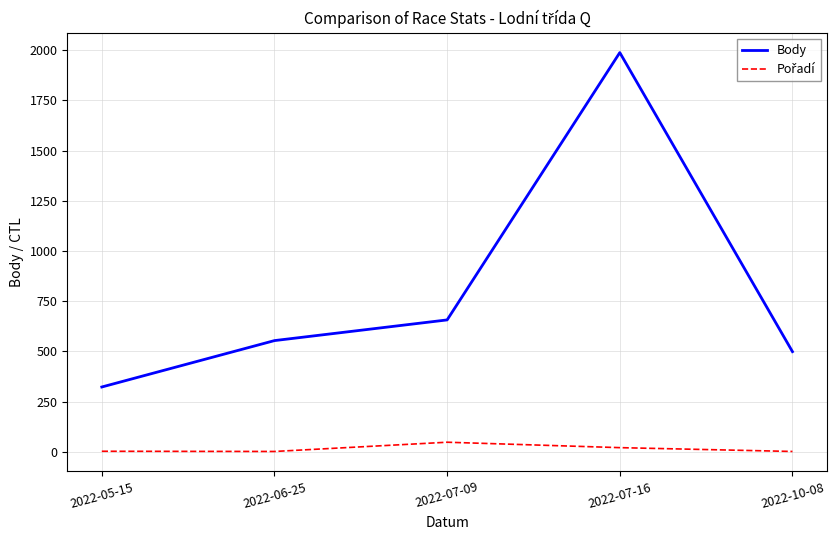

Rank the categories by Body value from highest to lowest.

2022-07-16, 2022-07-09, 2022-06-25, 2022-10-08, 2022-05-15